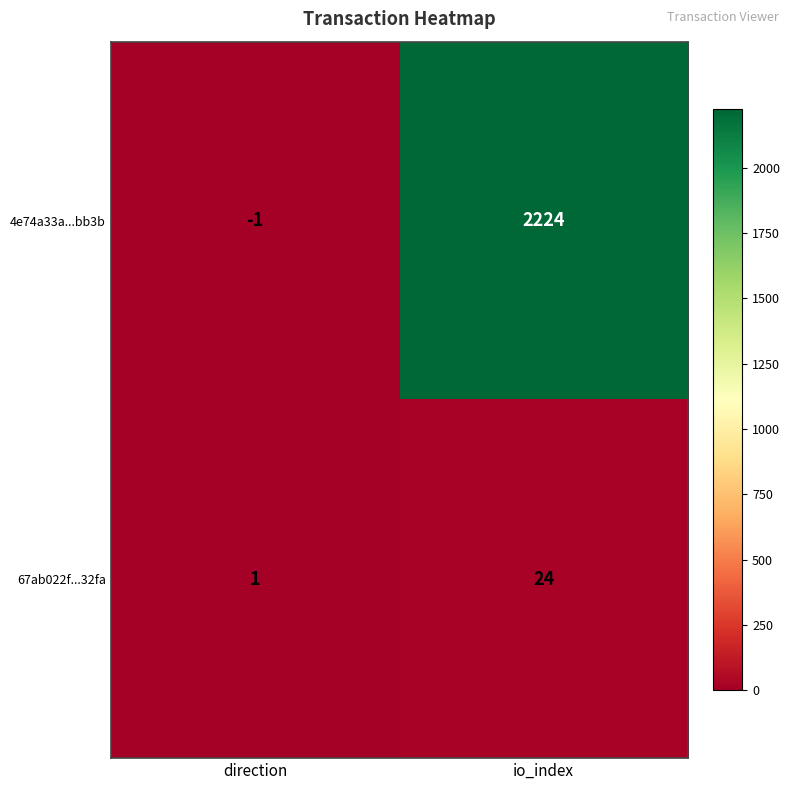

How many categories are shown in the chart?

2